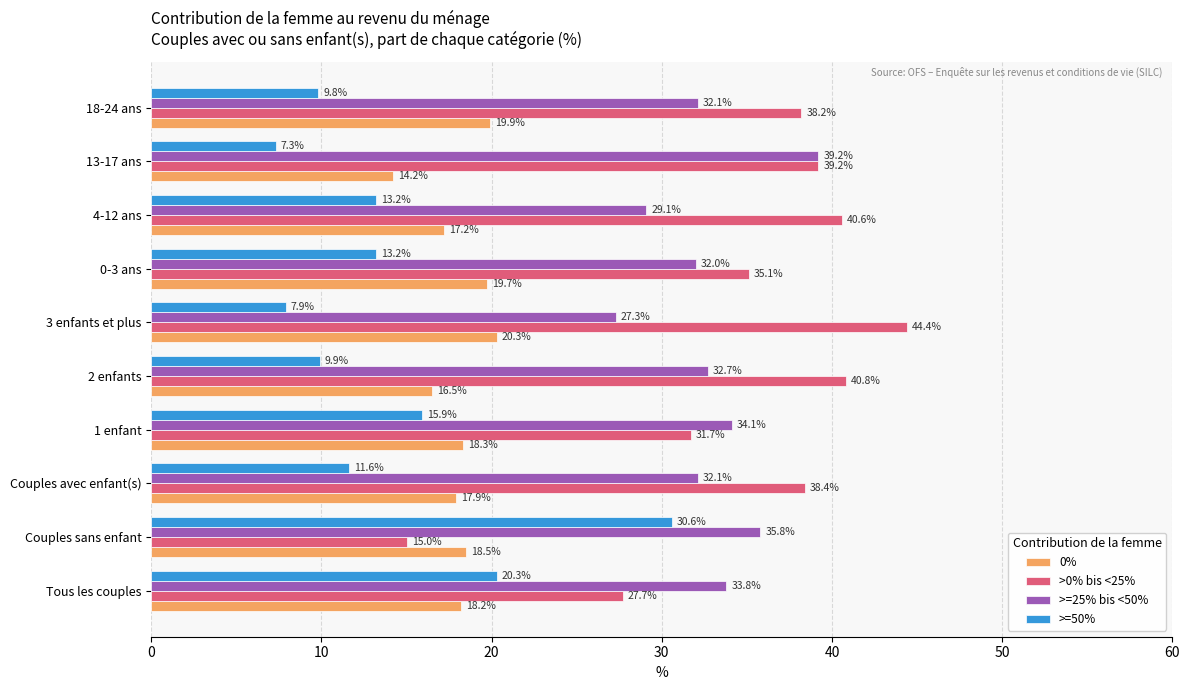

The value of 0% at Couples avec enfant(s) is 4.8. True or false?

False